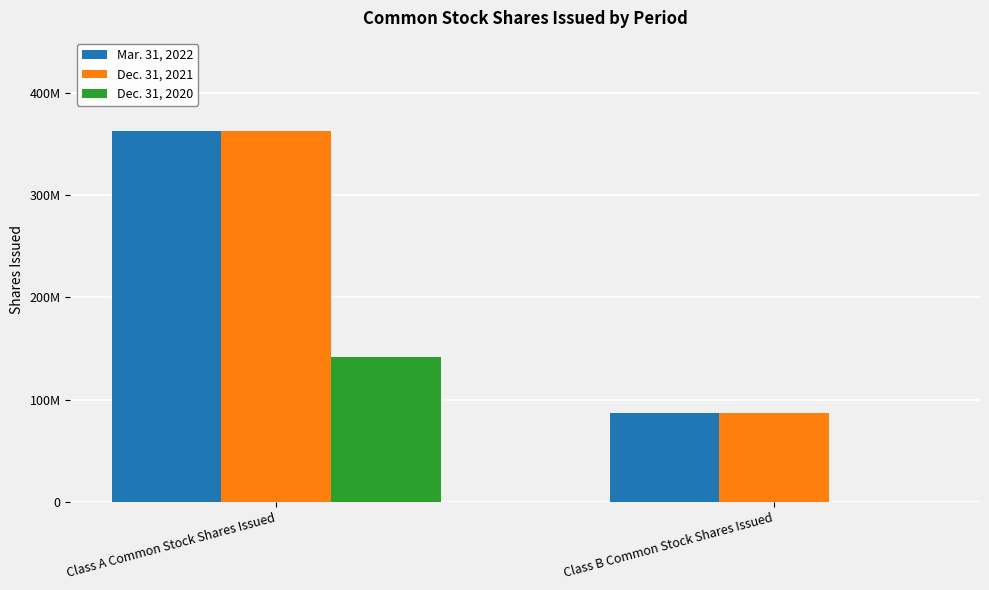

Rank the series at Class B Common Stock Shares Issued from lowest to highest value.

Dec. 31, 2020, Dec. 31, 2021, Mar. 31, 2022